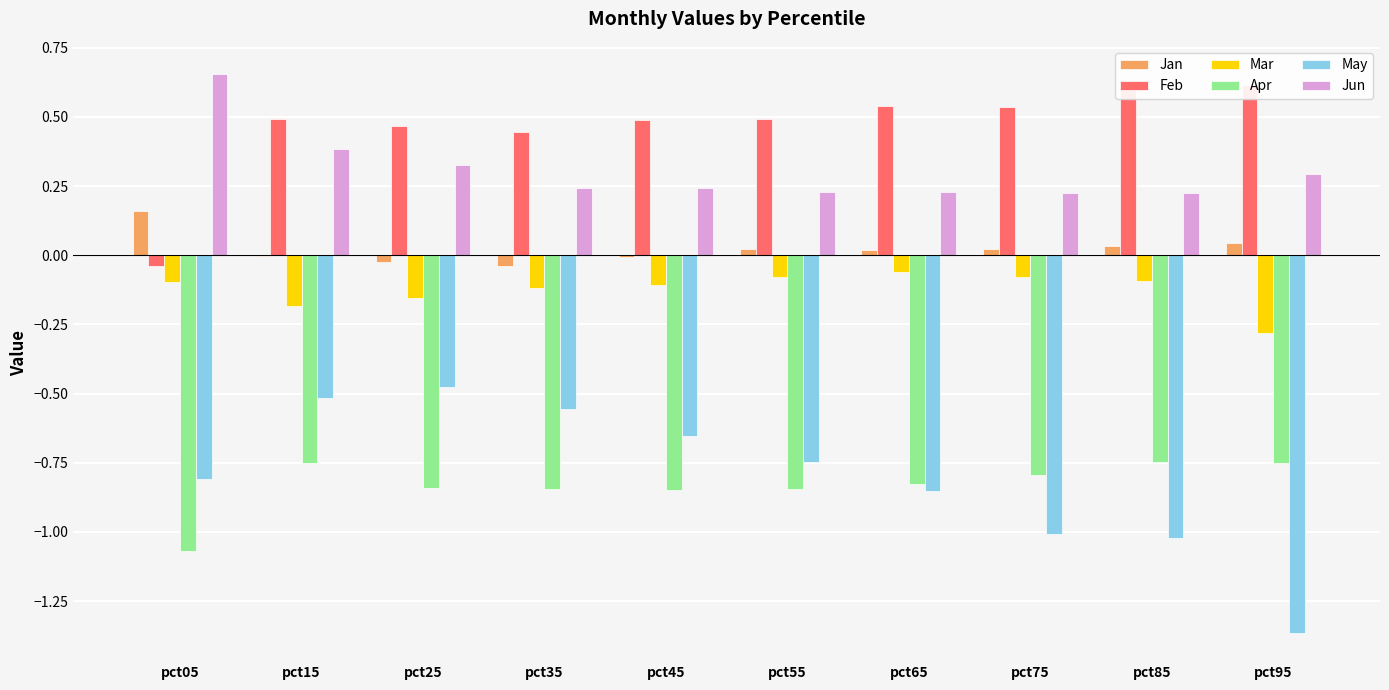

How many bars are there in total?

60